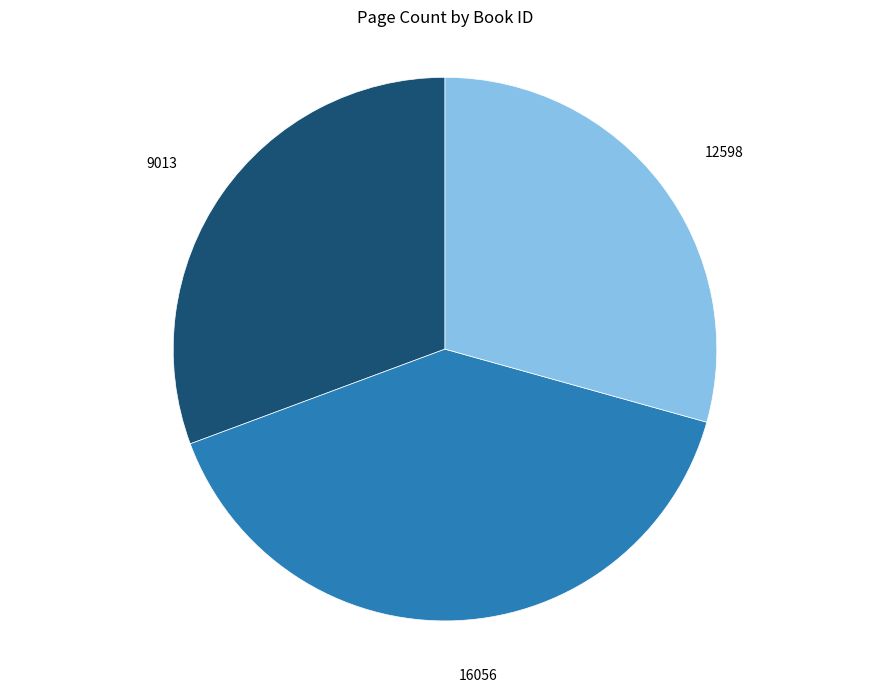

Does 16056 represent more than half of the total?

No